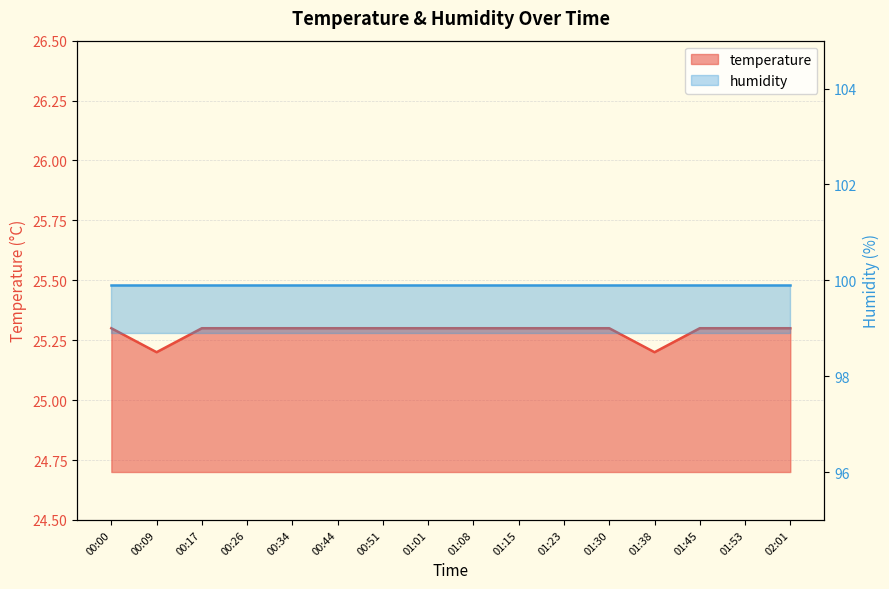

What is the label of the 8th point from the left?

01:01